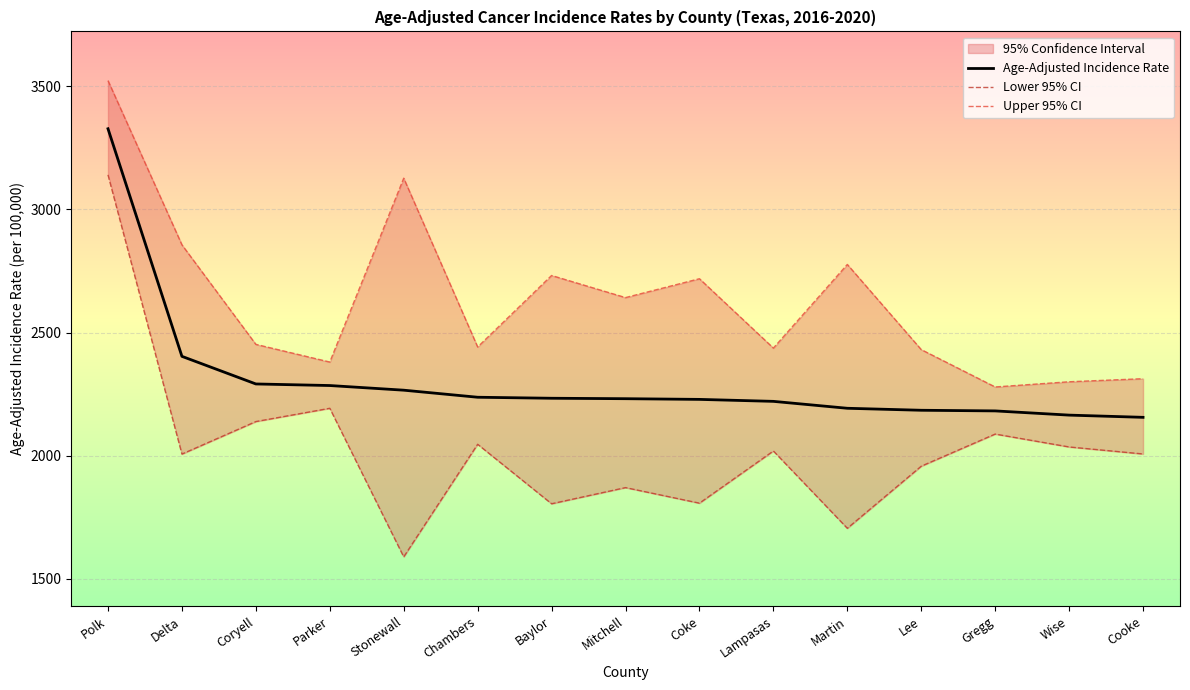

True or false: Upper 95% CI has more than 1 interior local peaks.

True